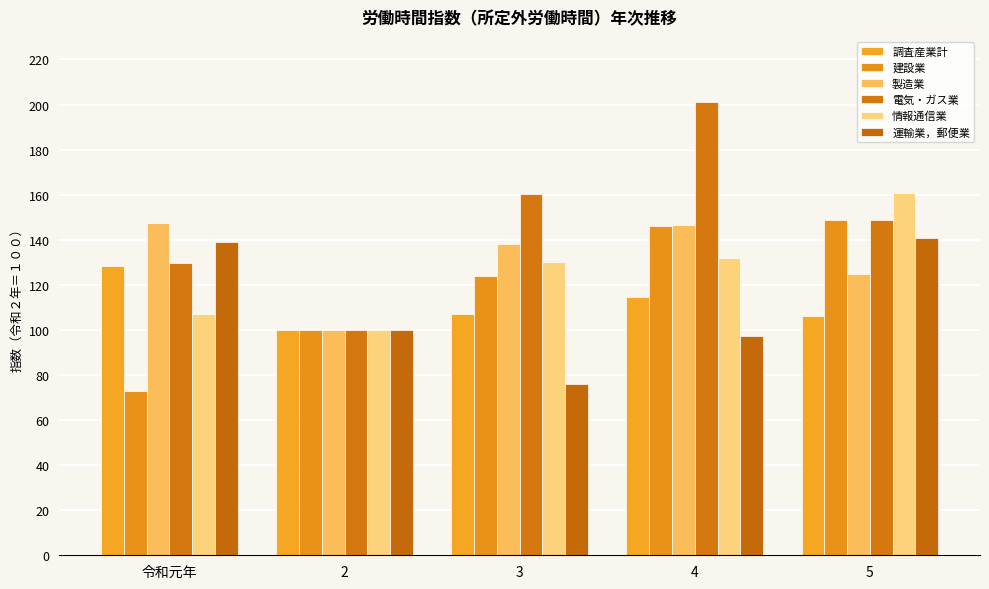

What is the value of the 調査産業計 bar at the 3rd from the left?

106.9